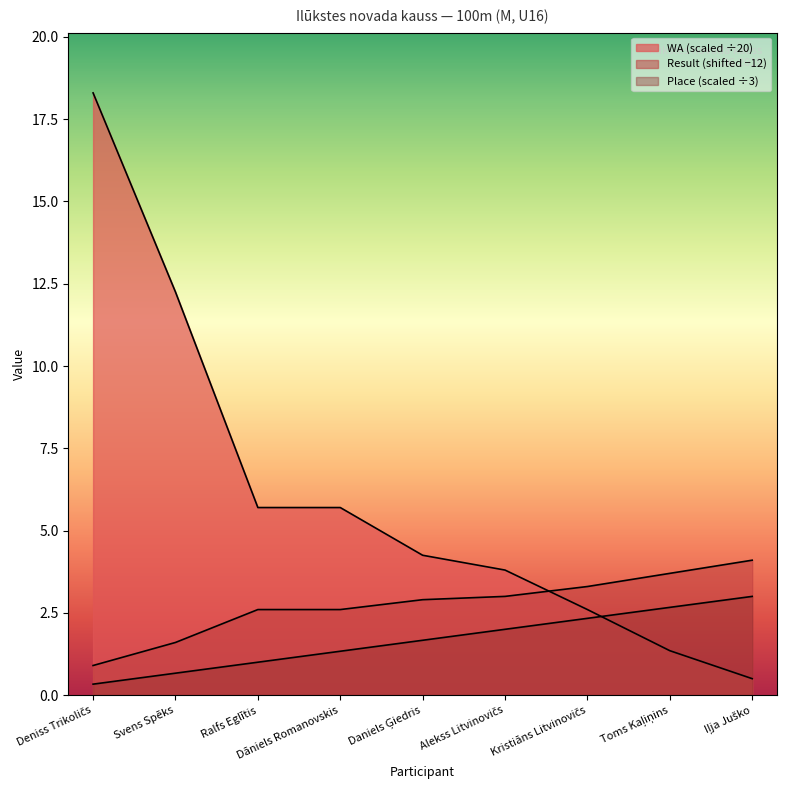

What value does the Result series have at Svens Spēks?

1.6